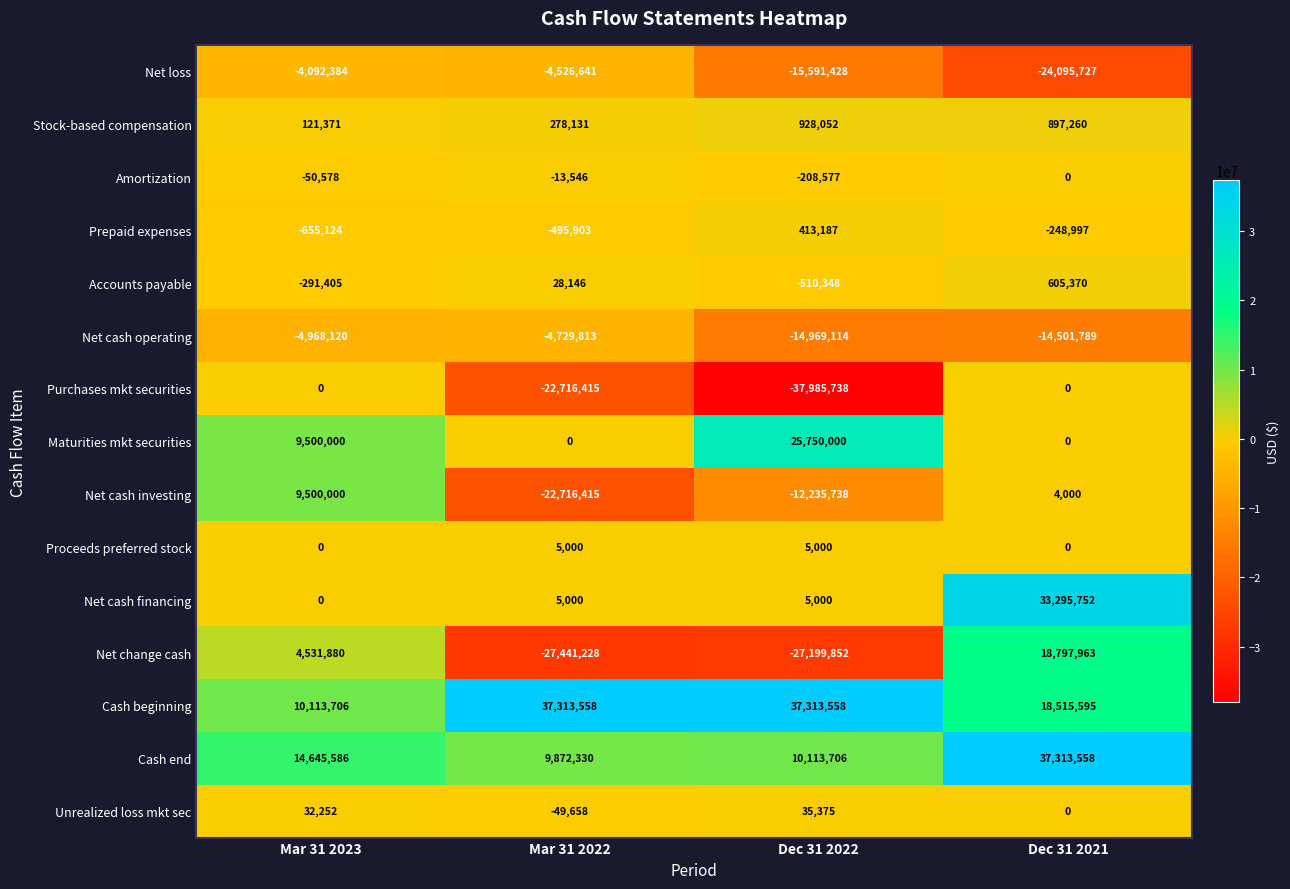

What is the difference between the highest and lowest values at Dec 31 2022?

75299296